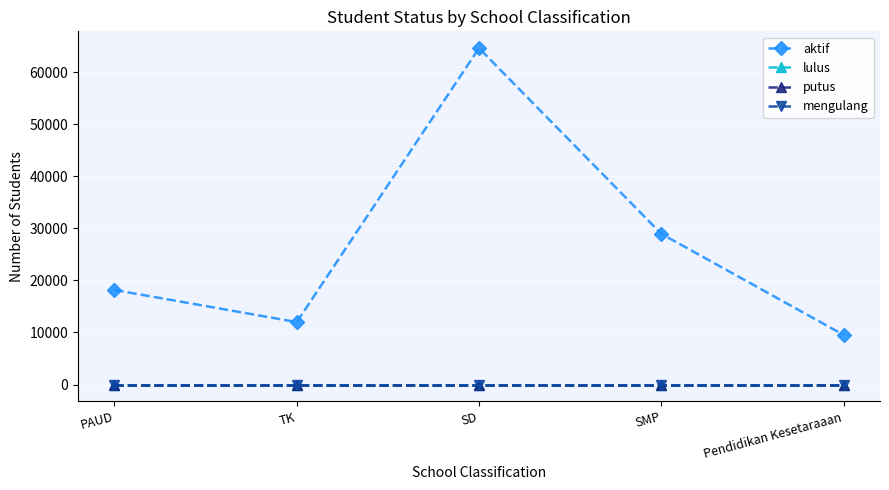

True or false: aktif has a value of 11992 at TK.

True